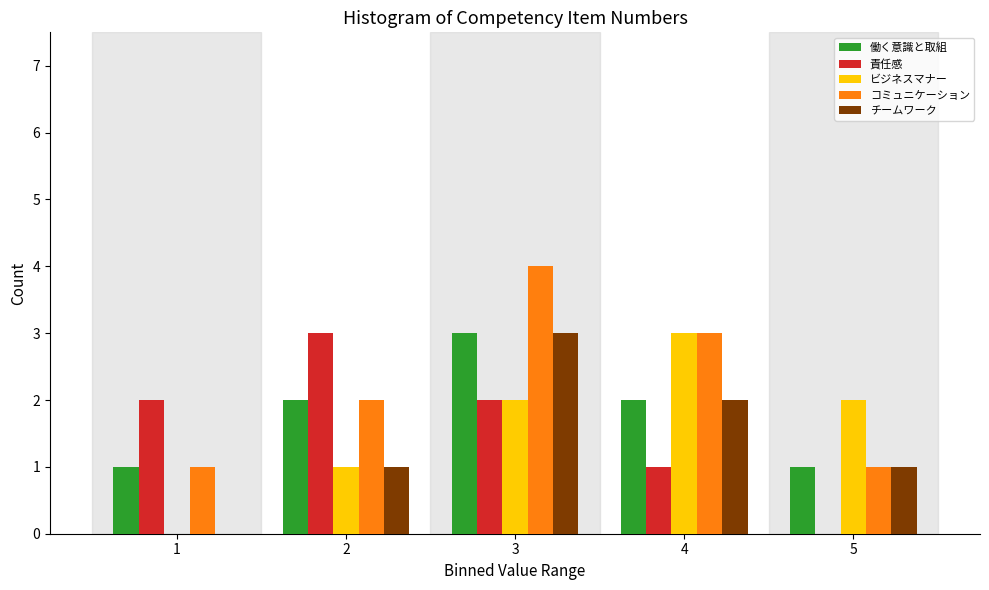

Reading left to right, transcribe all the data shown in this chart.

働く意識と取組: 1=1	2=2	3=3	4=2	5=1
責任感: 1=2	2=3	3=2	4=1	5=0
ビジネスマナー: 1=0	2=1	3=2	4=3	5=2
コミュニケーション: 1=1	2=2	3=4	4=3	5=1
チームワーク: 1=0	2=1	3=3	4=2	5=1